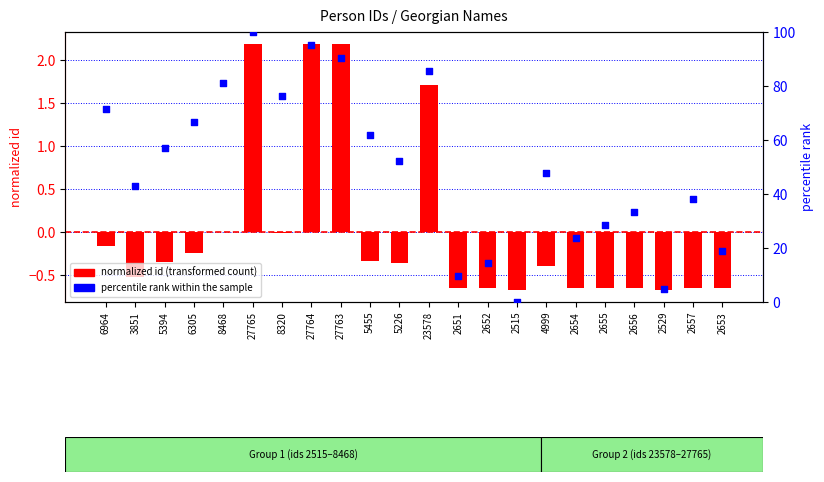

Which series has the largest Y range (max minus min)?

percentile rank within the sample